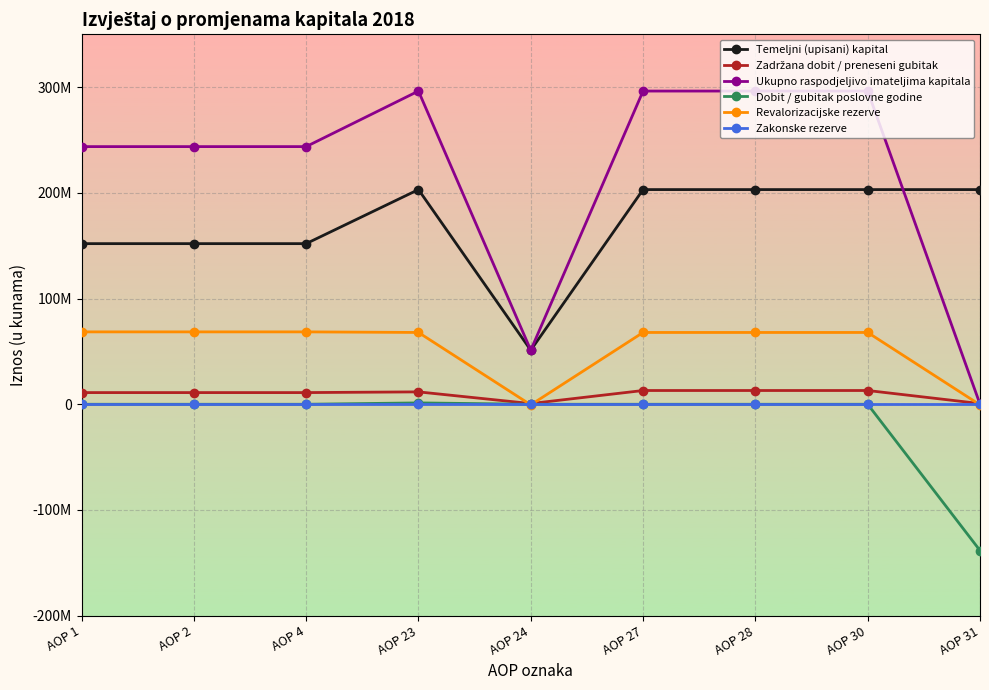

Does the chart have visible grid lines?

Yes